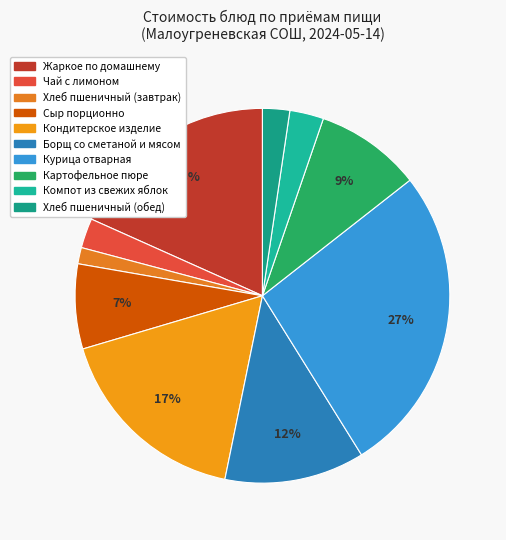

True or false: Борщ со сметаной и мясом accounts for 2% of the total.

False